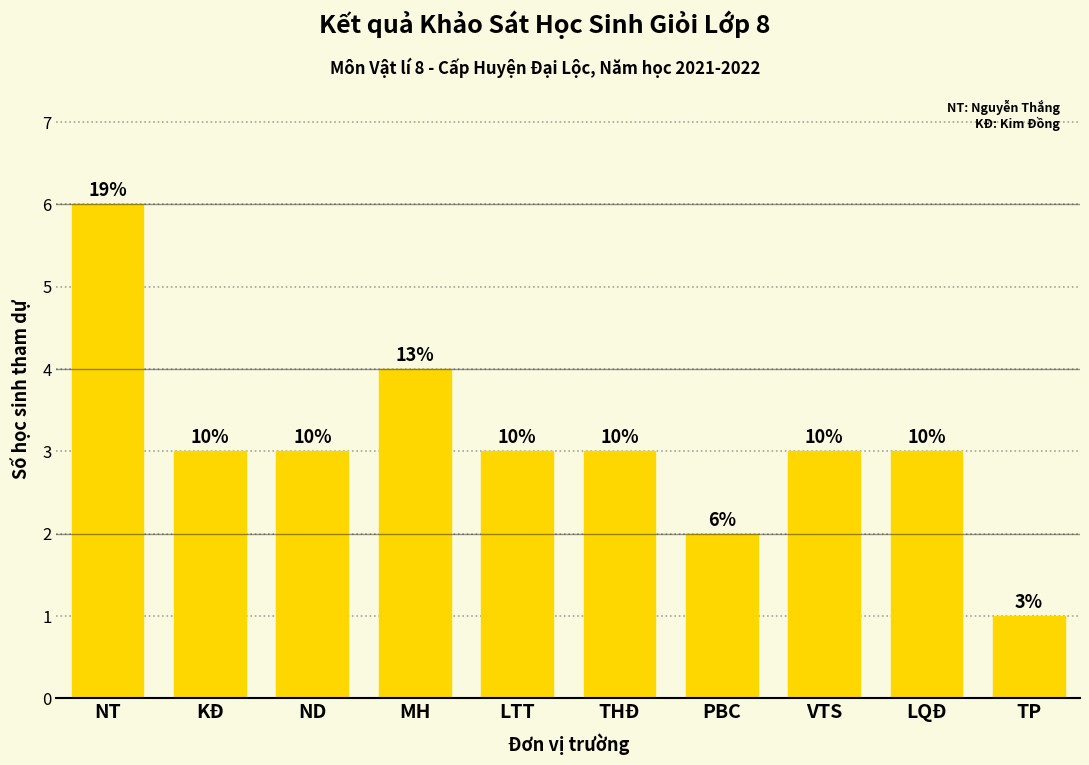

The chart shows a value of 6 at MH. True or false?

False